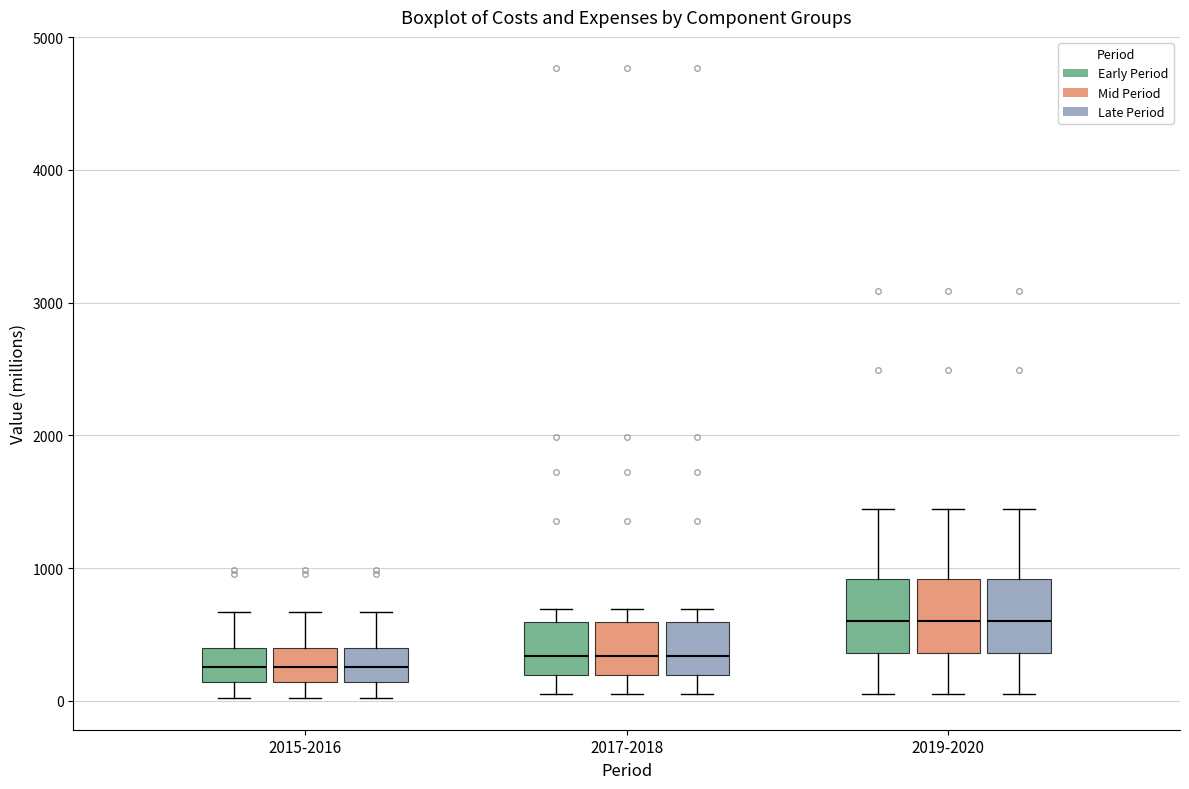

Where does the median line of the box for 2017-2018 (Early Period) sit on the y-axis? The values are not printed on the chart, so give them approximately, as read against the axis.

300